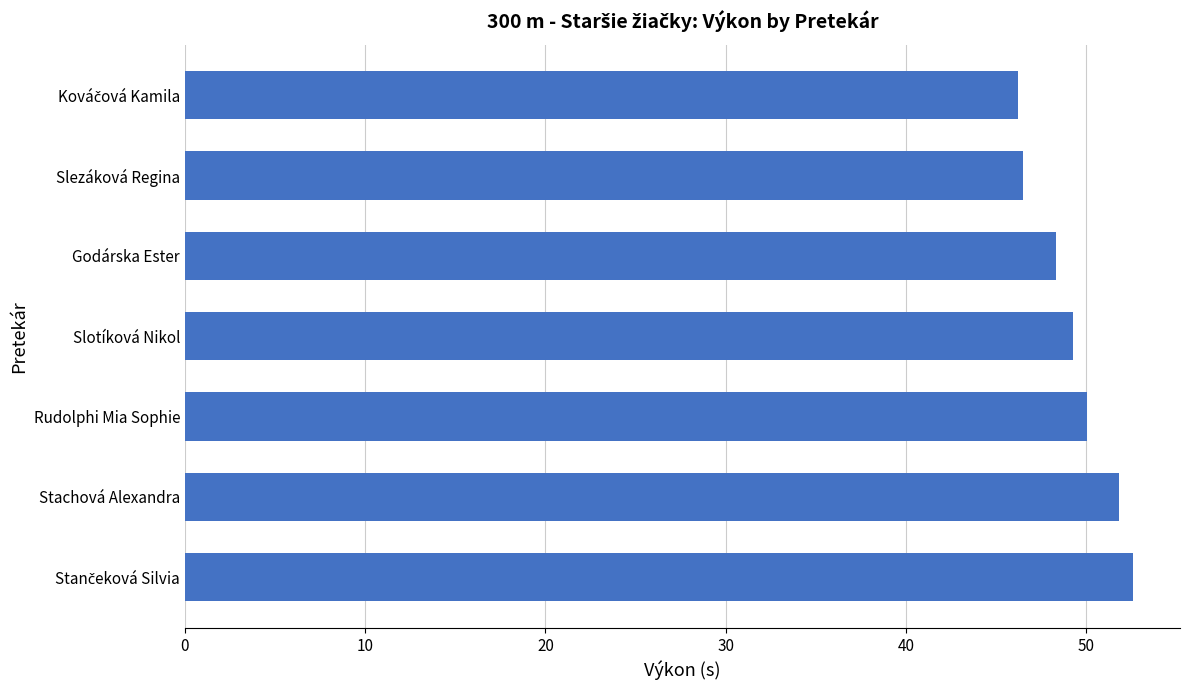

Read the value at Slezáková Regina.

46.5